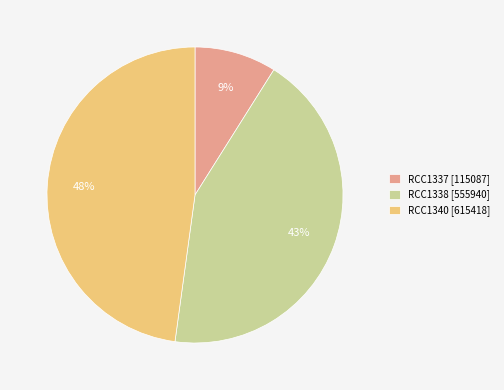

True or false: RCC1340 accounts for 57% of the total.

False